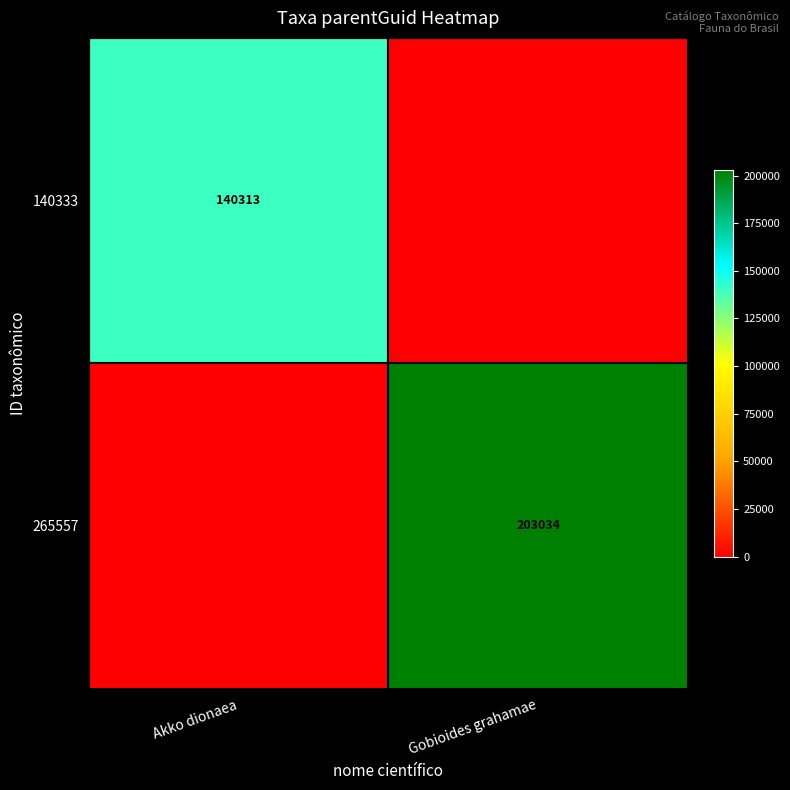

Is it true that 265557 equals 203034 at Gobioides grahamae?

True